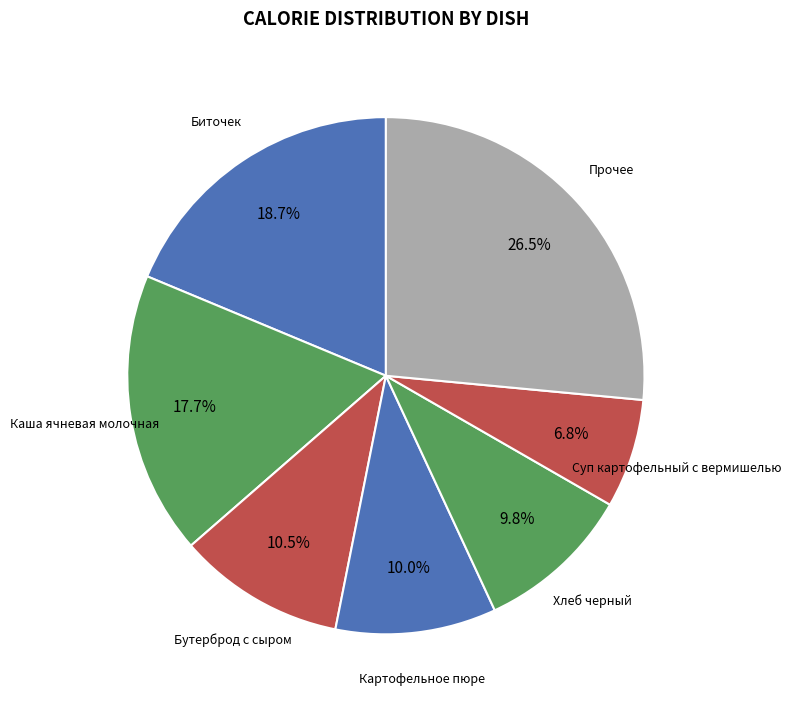

How many segments does this pie chart have?

7